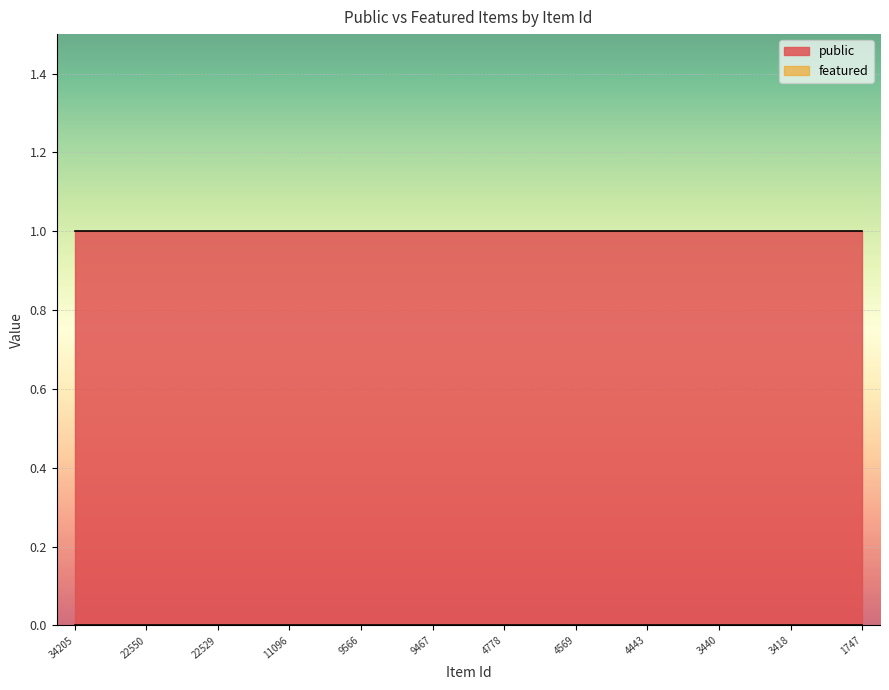

Which series has the largest total across all categories?

public